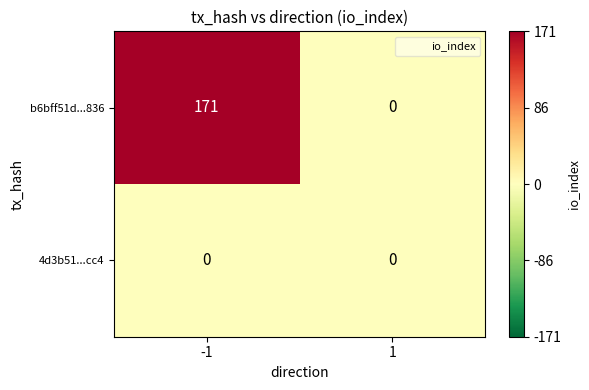

List the labels in order of b6bff51d...836 value, largest first.

-1, 1